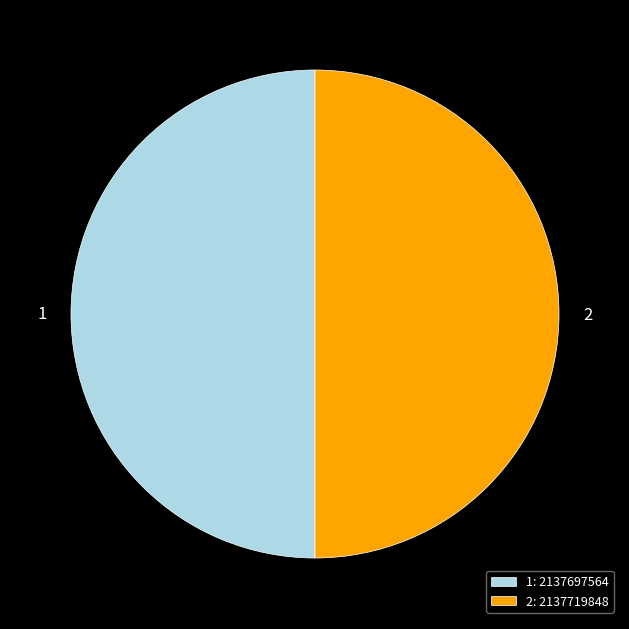

What is the ratio of the value at 2 to the value at 1?

1.0